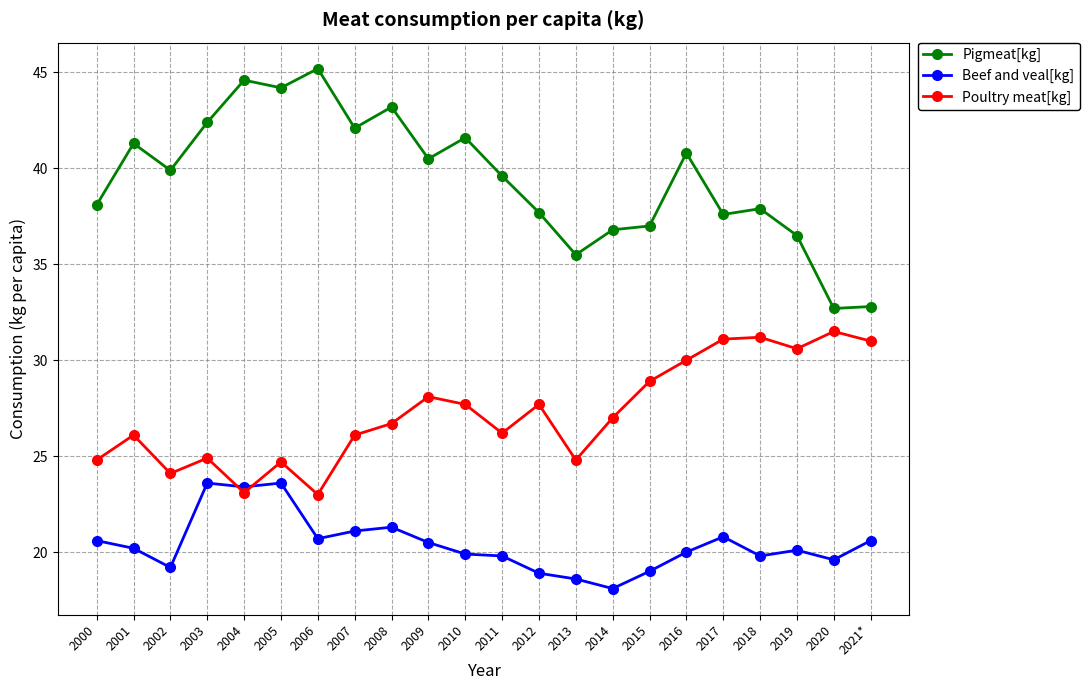

In Beef and veal[kg], how many points are higher than both neighbors (excluding endpoints)?

5